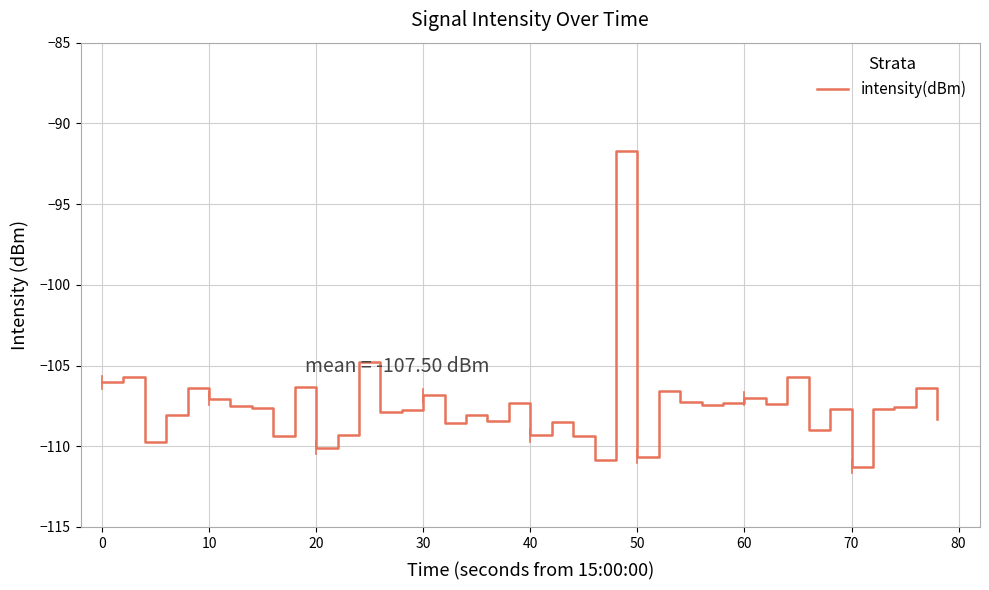

What is the smallest value displayed?

-111.3